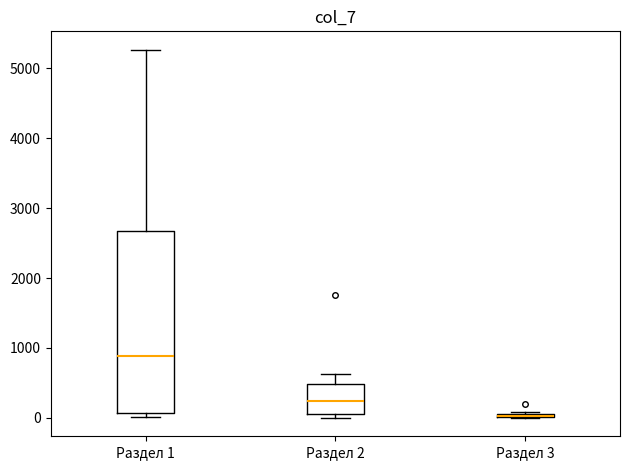

Where does the median line of the box for Раздел 2 sit on the y-axis? The values are not printed on the chart, so give them approximately, as read against the axis.

200